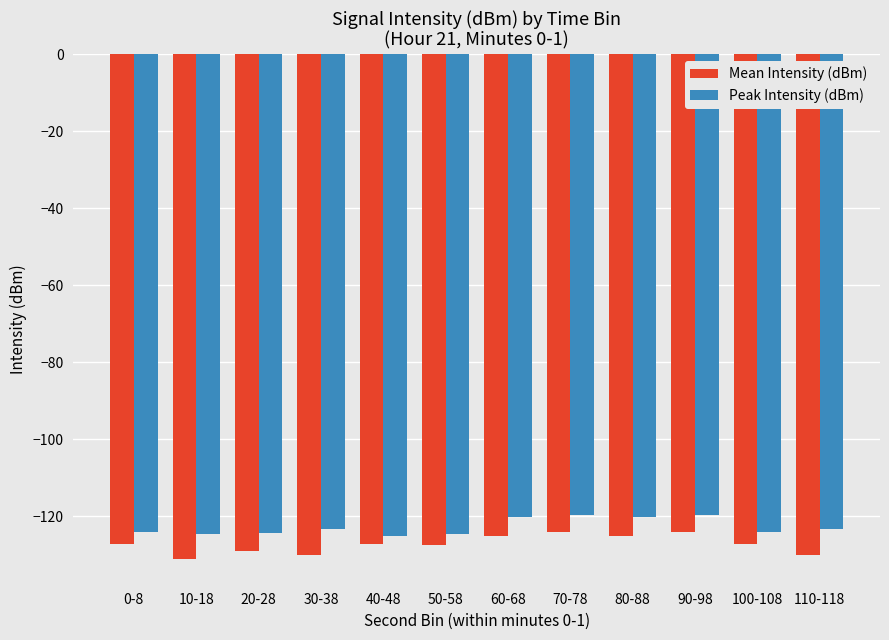

What is the difference between the maximum and minimum values in the Peak Intensity (dBm) series?

5.5